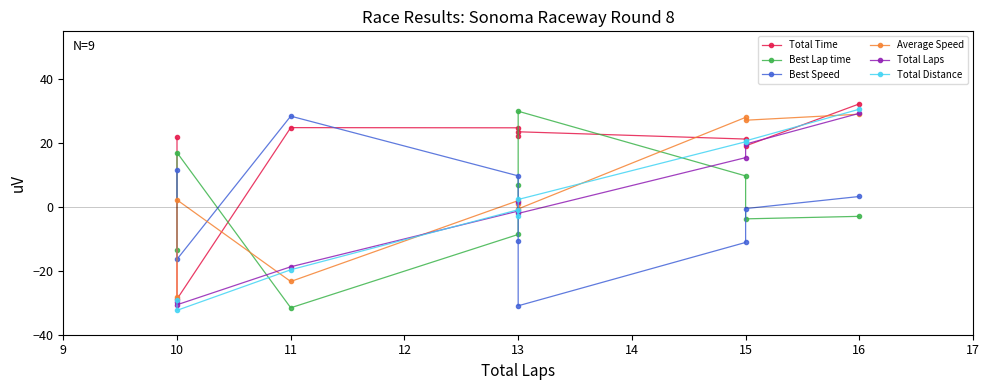

What is the value of the Total Laps point at the 3rd from the left?

-18.7